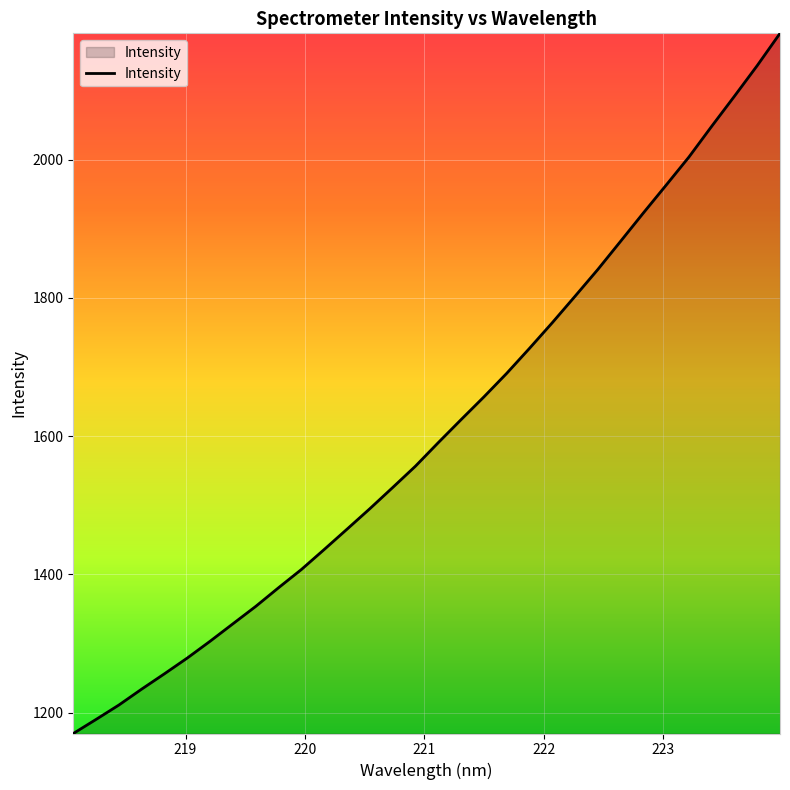

Does the chart display data point markers on the line(s)?

No